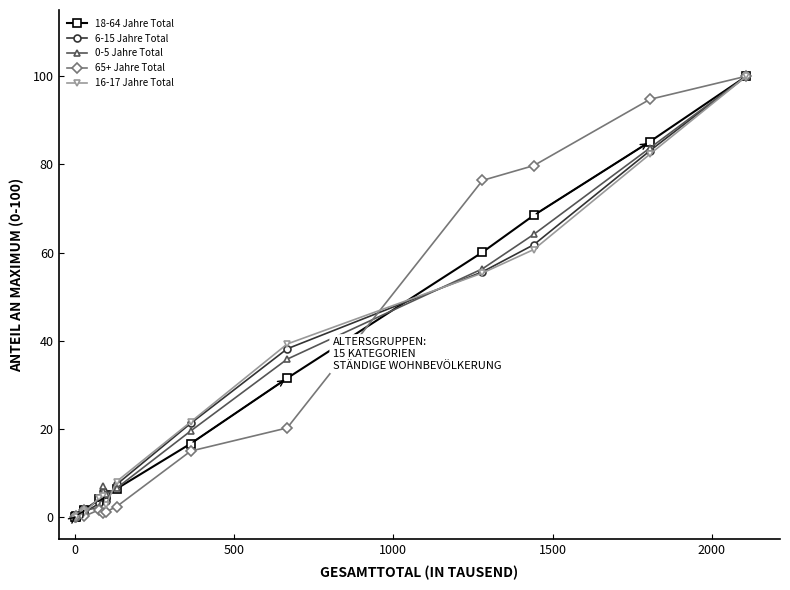

True or false: 65+ Jahre Total has more than 0 interior local peaks.

True